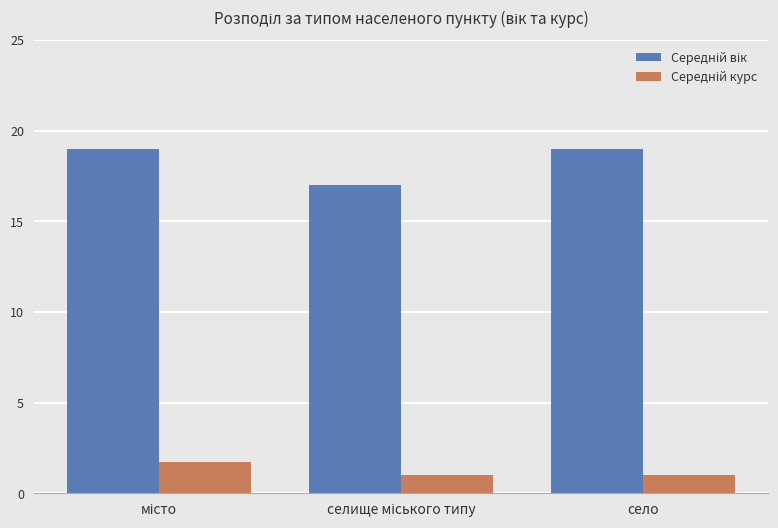

What is the smallest value displayed?

1.0